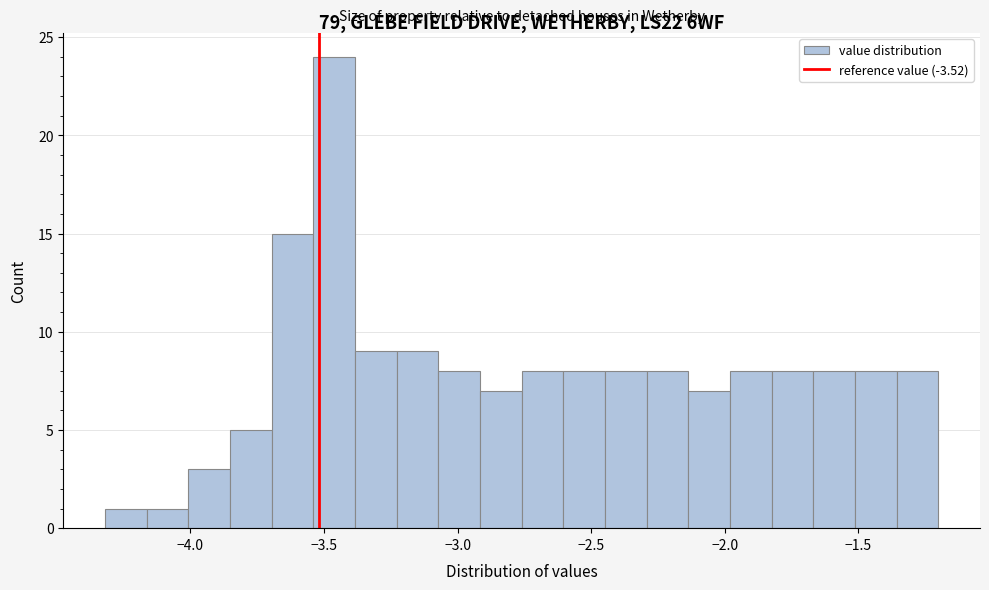

Read against the x-axis, roughly where is the centre of the tallest bar?

-3.45